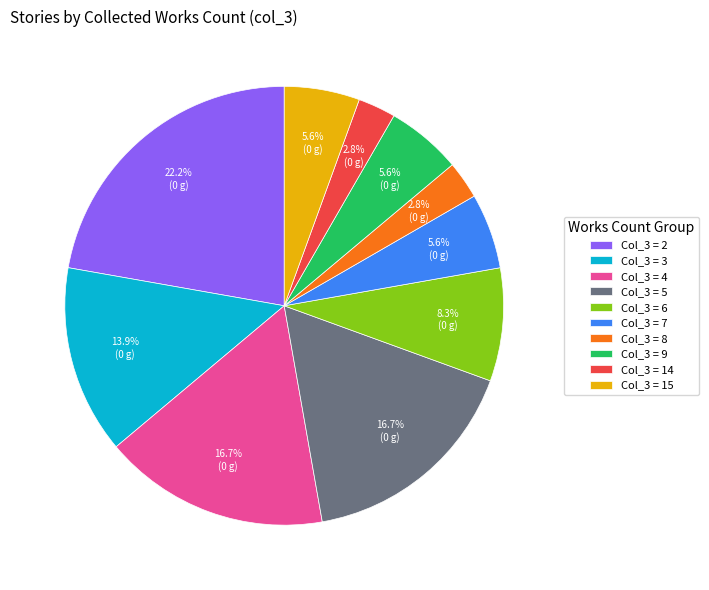

Approximately how many times larger is the value at Col_3 = 15 compared to Col_3 = 9?

1.0